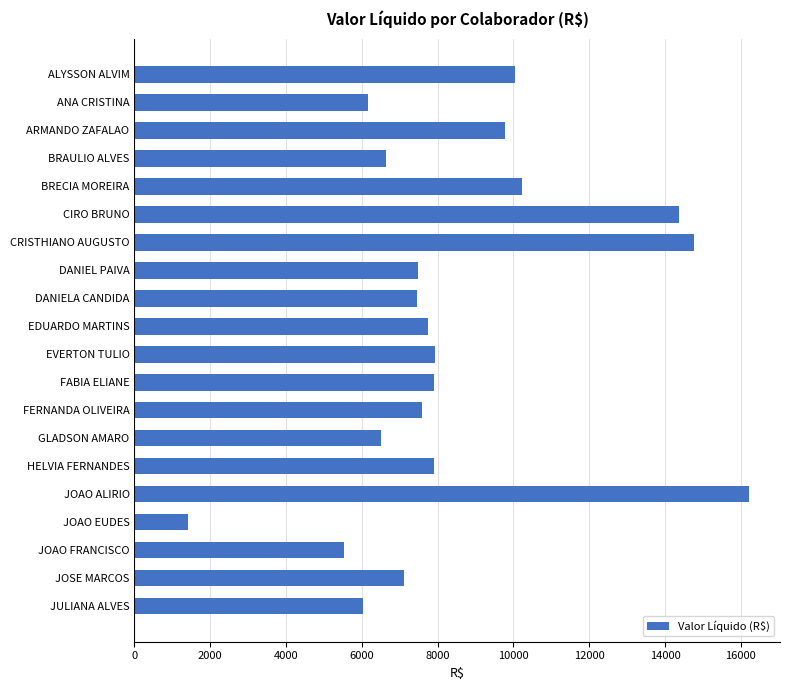

At which category does the chart reach its peak across all series?

JOAO ALIRIO